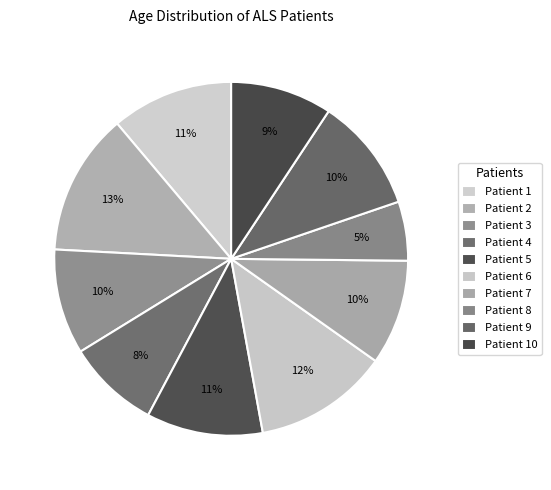

Count the number of slices in the pie.

10